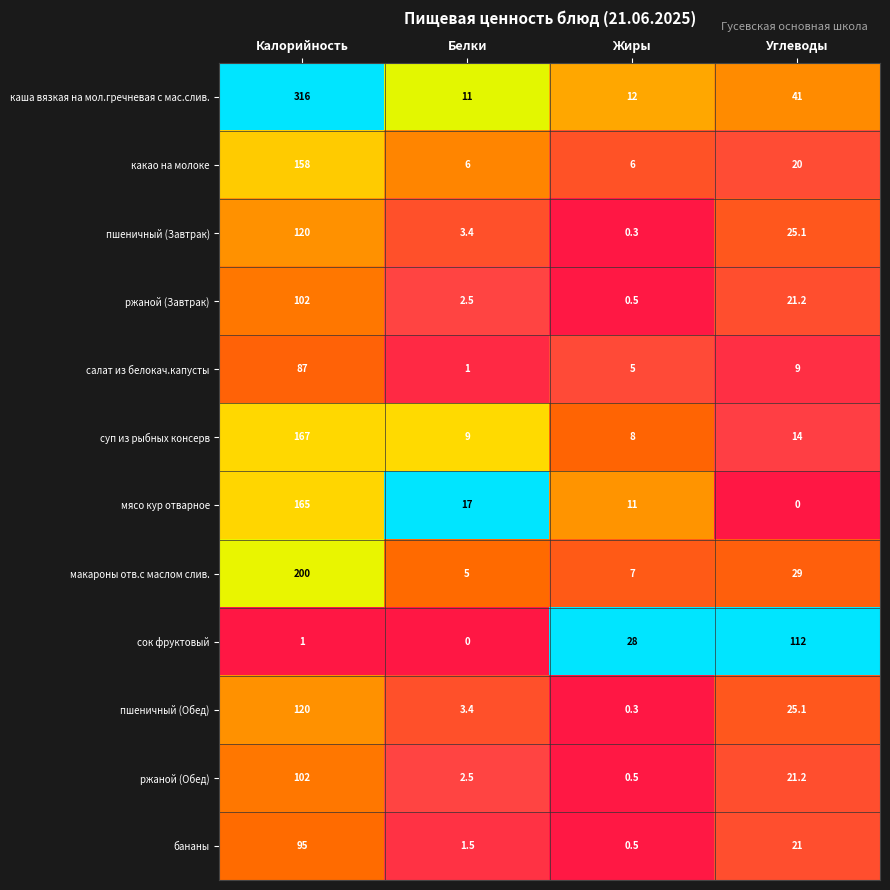

What is the sum of all пшеничный (Завтрак) values?

148.8